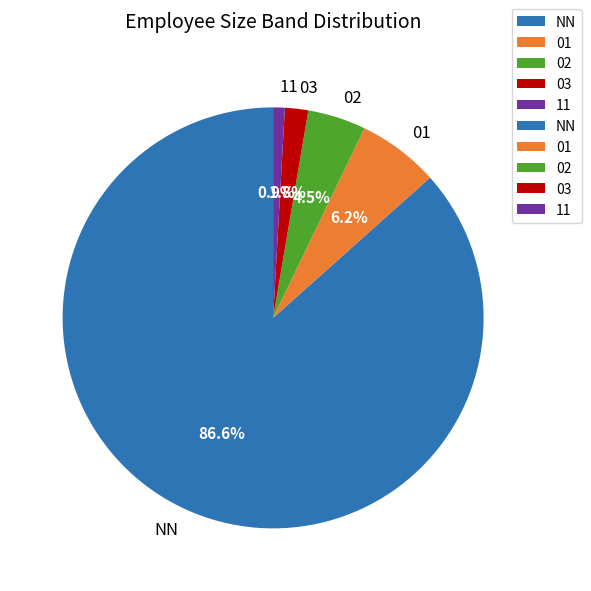

What percentage do 11 and 02 together represent?

5.4%